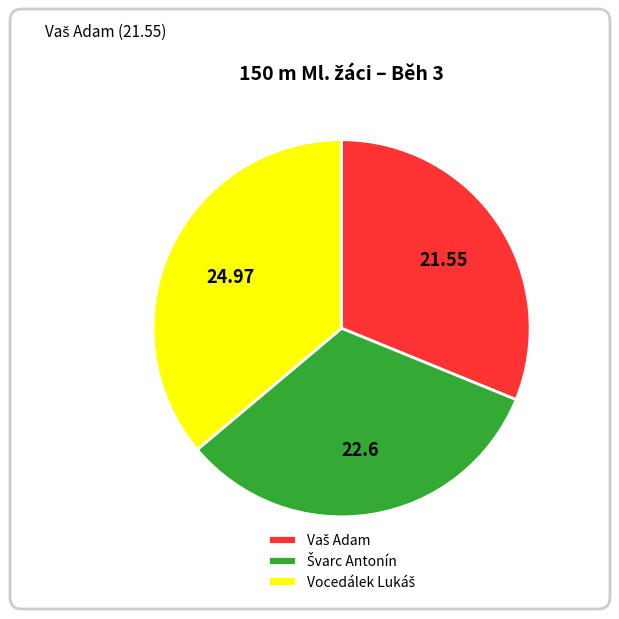

Is there any slice that represents more than half of the pie?

No